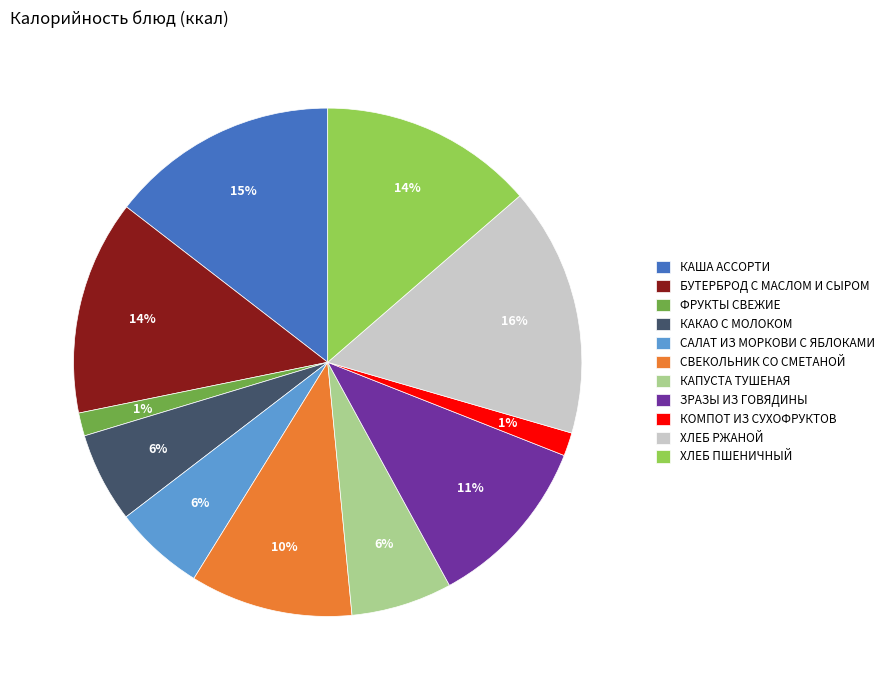

How many segments does this pie chart have?

11